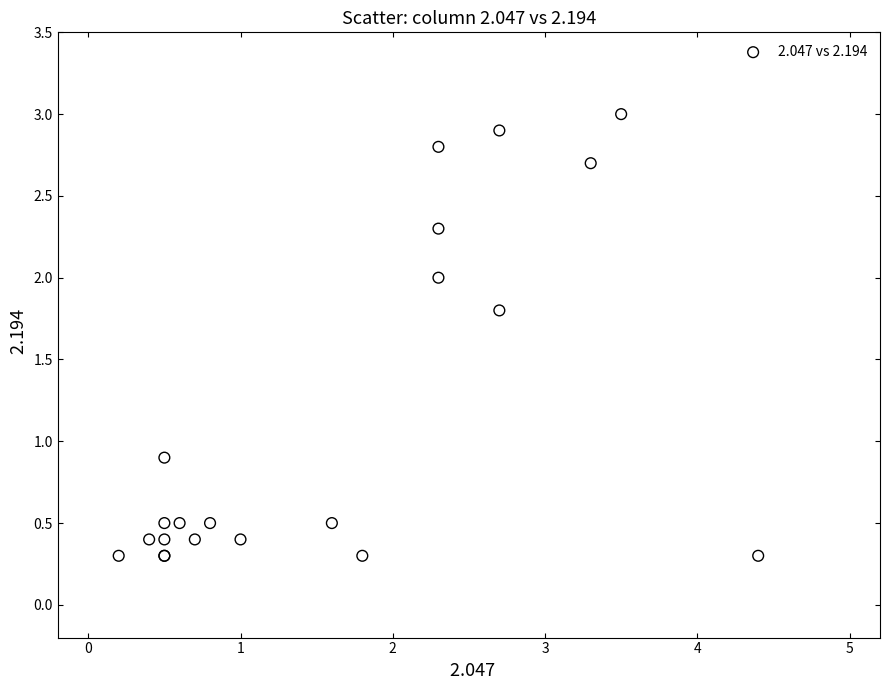

What Y value in the scatter plot is closest to 1?

0.9